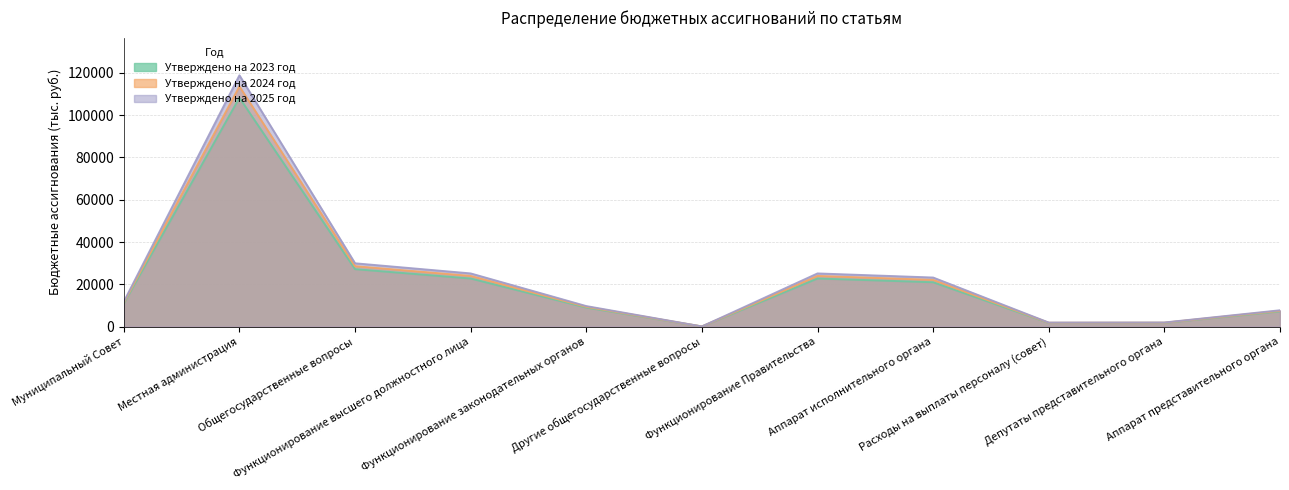

How many lines are shown in the chart?

3